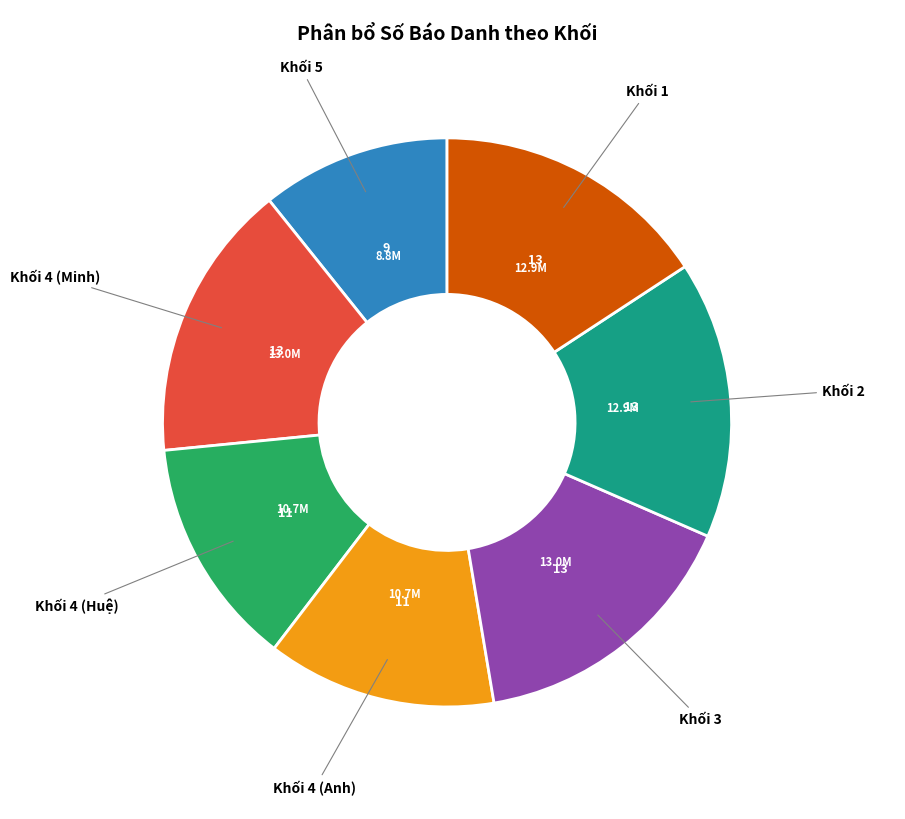

How many segments does this pie chart have?

7